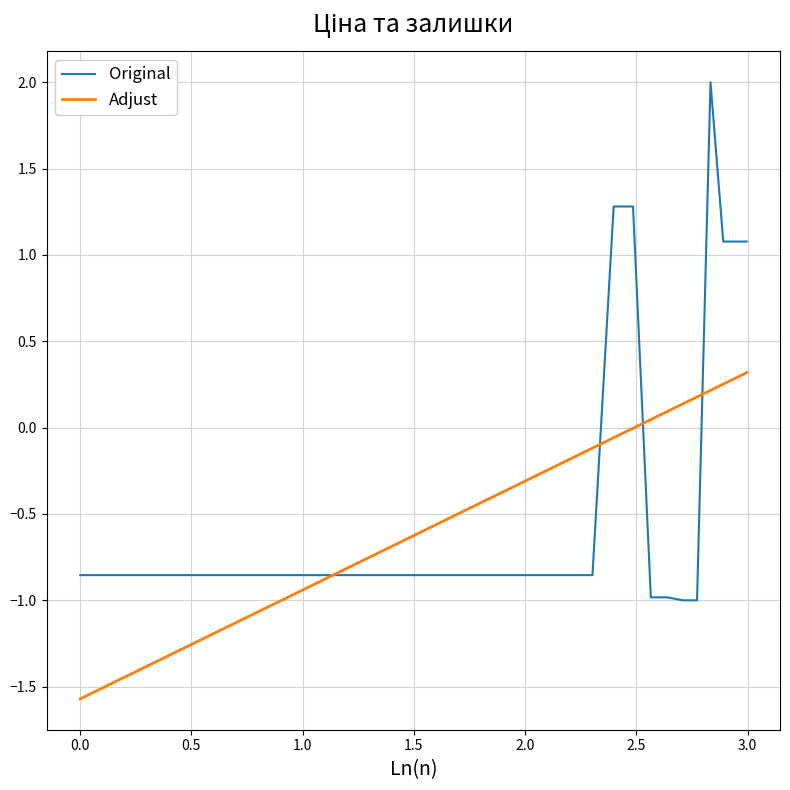

Rank the series by their maximum value, from highest to lowest.

Original, Adjust